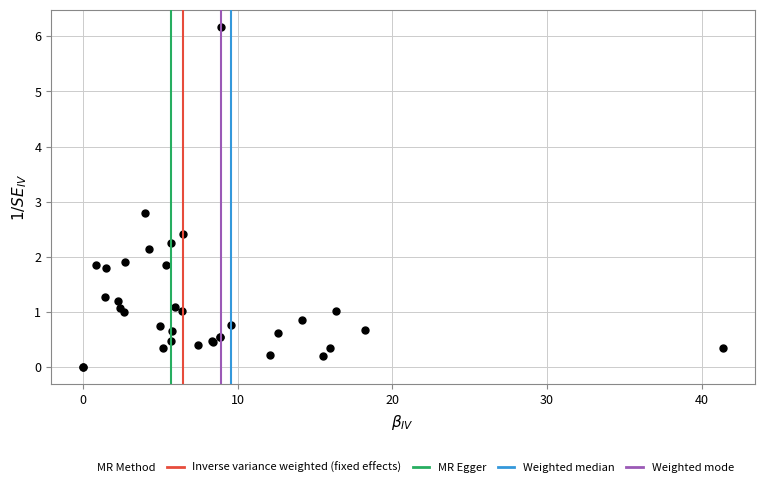

What Y value in the scatter plot is closest to 3?

2.8